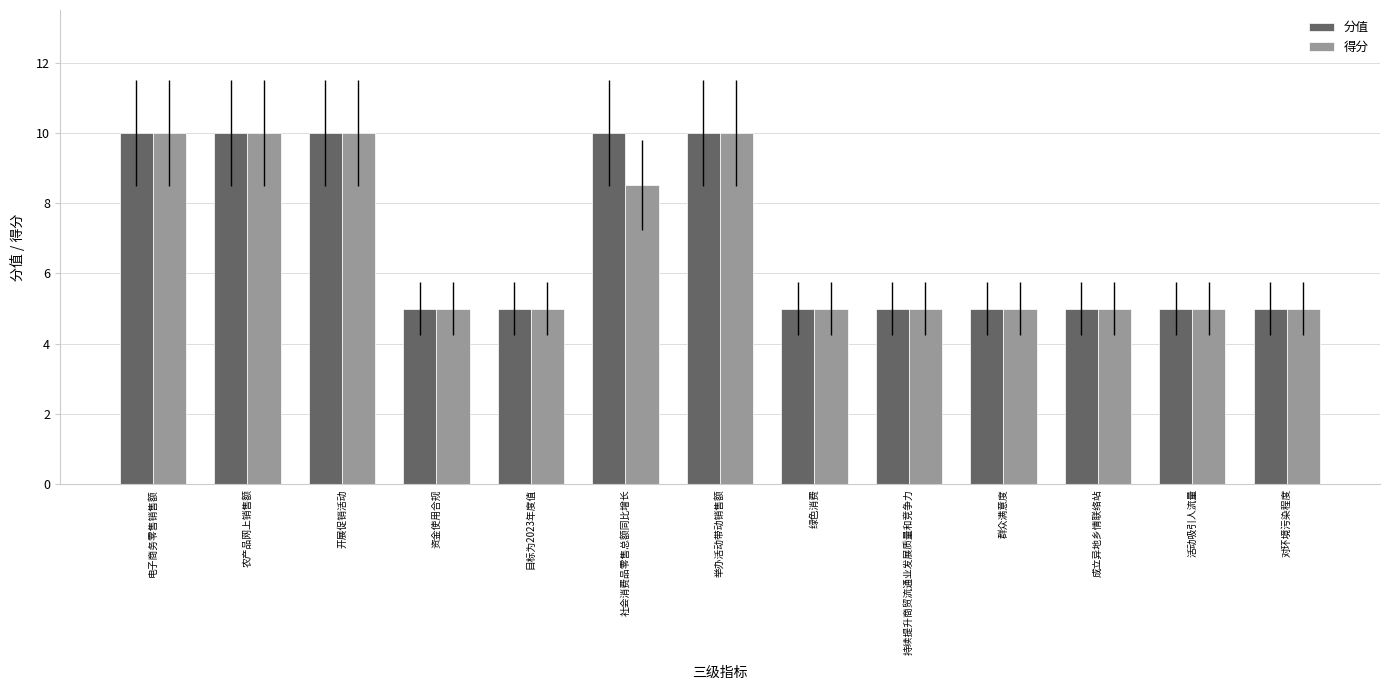

What is the highest value of the 得分 series?

10.0